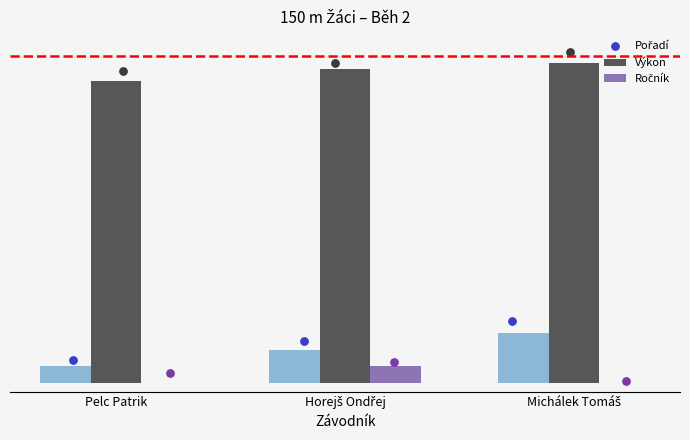

Which series has the largest total across all categories?

Výkon